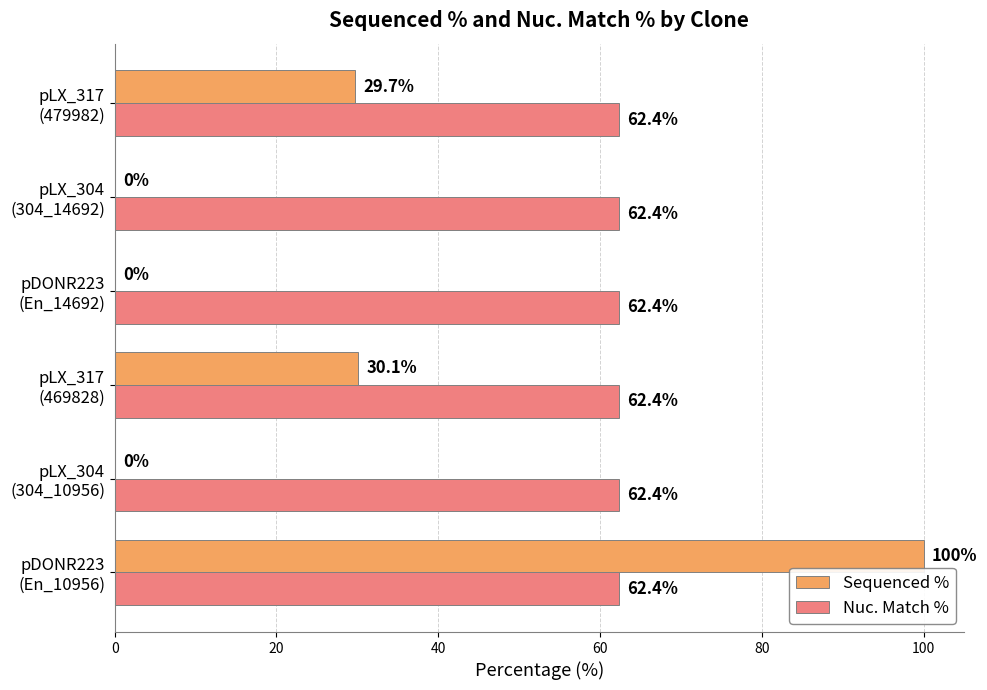

Which series has the largest total across all categories?

Nuc. Match %